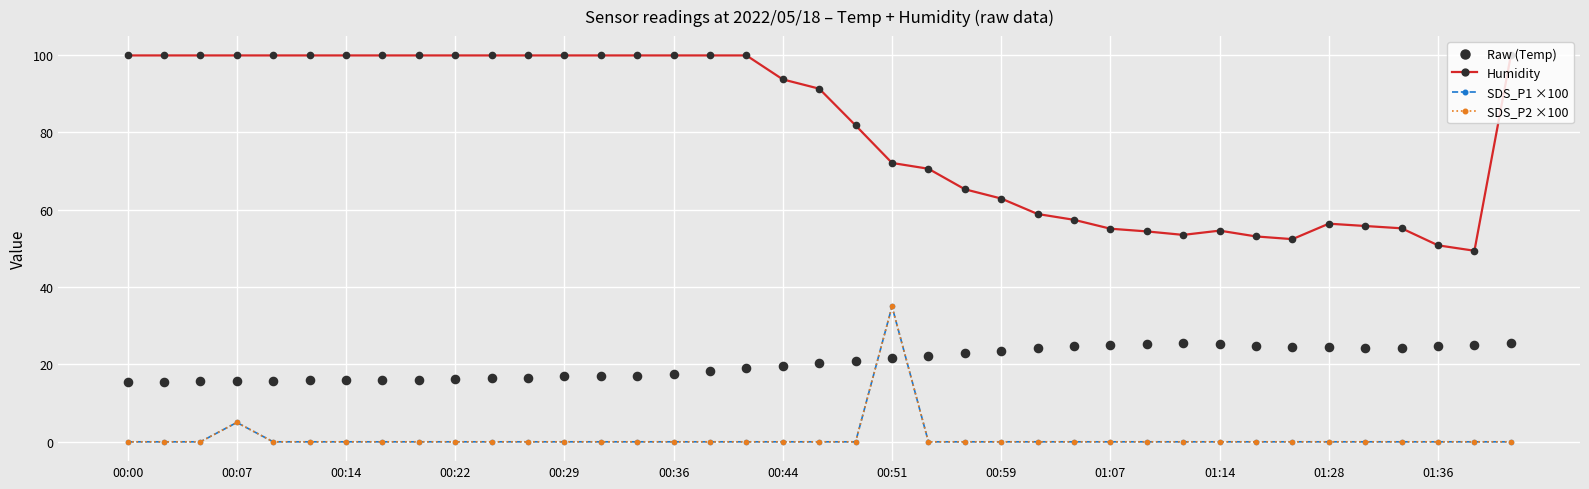

What is the total value across all series at 32?

77.0